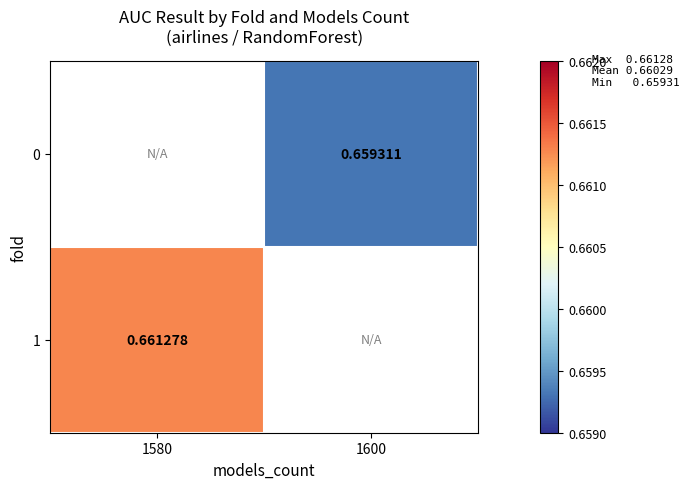

Is the value of 0 at 1600 greater than the value of 1 at 1580?

No